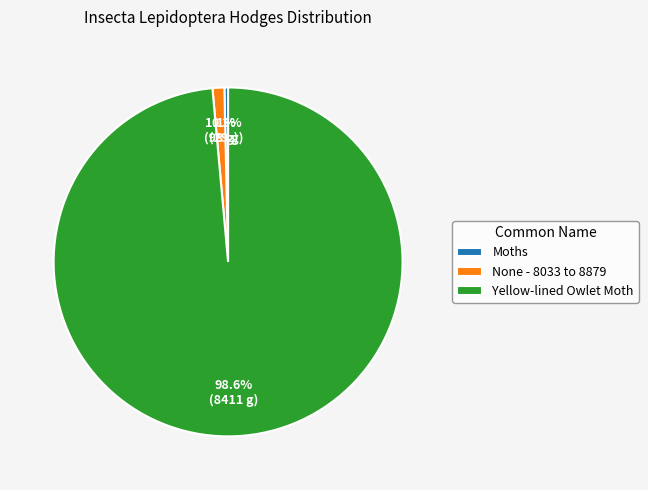

Count the number of slices in the pie.

3